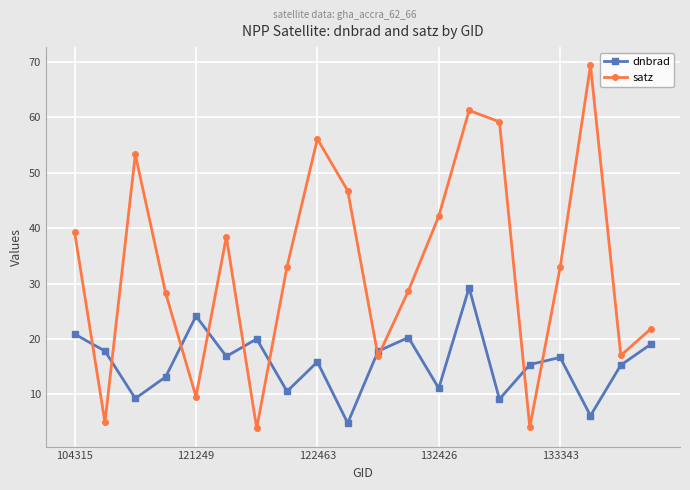

How many data points does each series have?

20